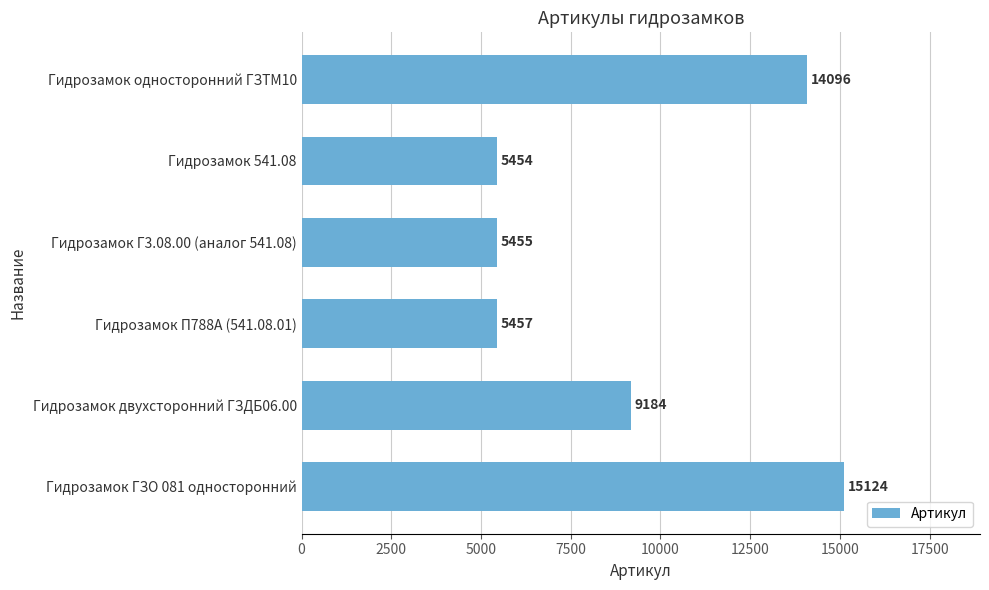

What is the greatest value displayed?

15124